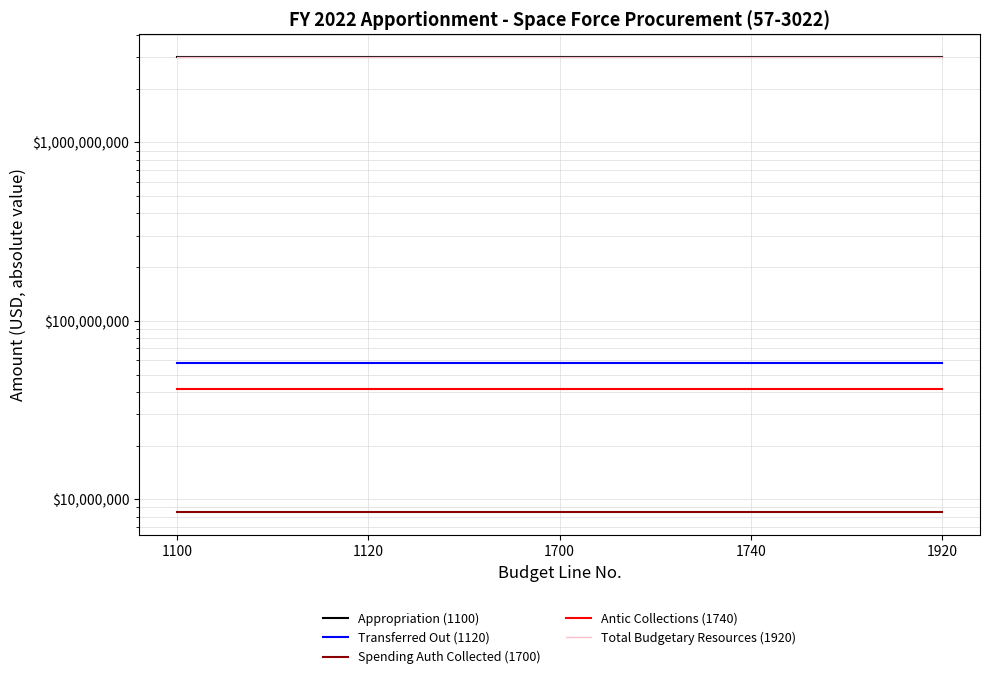

Reading right to left, extract all data points from this chart.

Appropriation (1100): 1920=3023408000	1740=3023408000	1700=3023408000	1120=3023408000	1100=3023408000
Transferred Out (1120): 1920=57742000	1740=57742000	1700=57742000	1120=57742000	1100=57742000
Spending Auth Collected (1700): 1920=8459251	1740=8459251	1700=8459251	1120=8459251	1100=8459251
Antic Collections (1740): 1920=41540749	1740=41540749	1700=41540749	1120=41540749	1100=41540749
Total Budgetary Resources (1920): 1920=3015666000	1740=3015666000	1700=3015666000	1120=3015666000	1100=3015666000